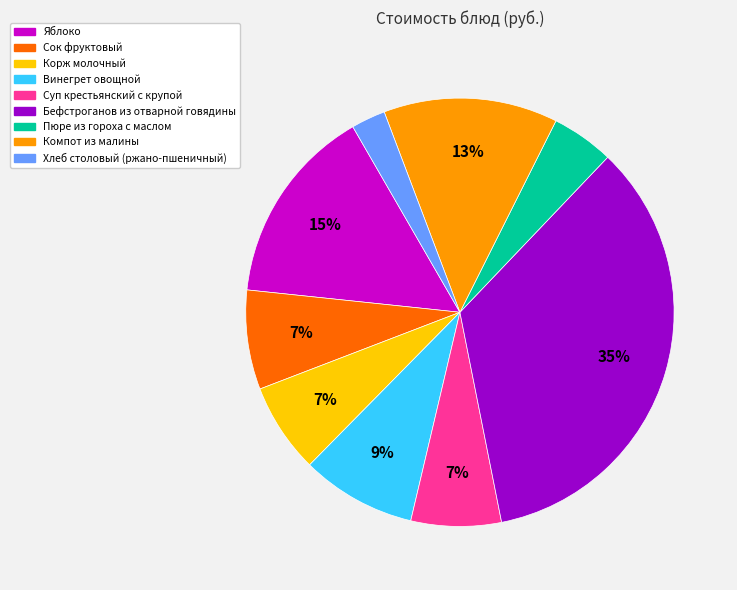

How many segments does this pie chart have?

9